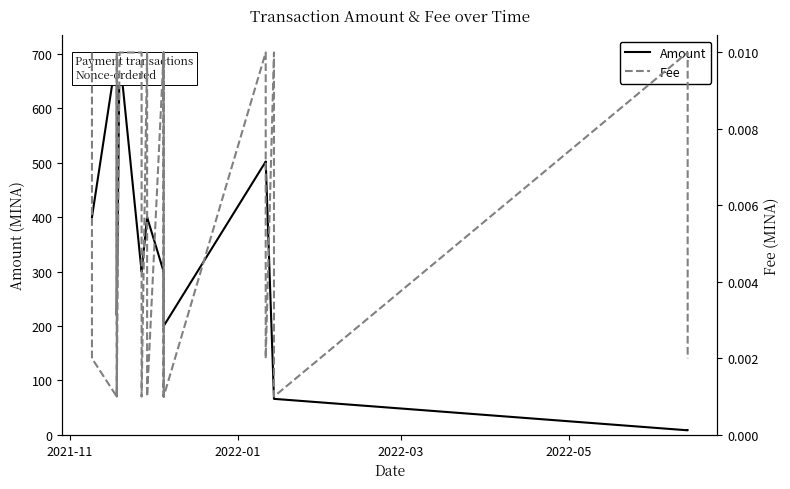

True or false: Fee and Amount intersect in this chart.

False